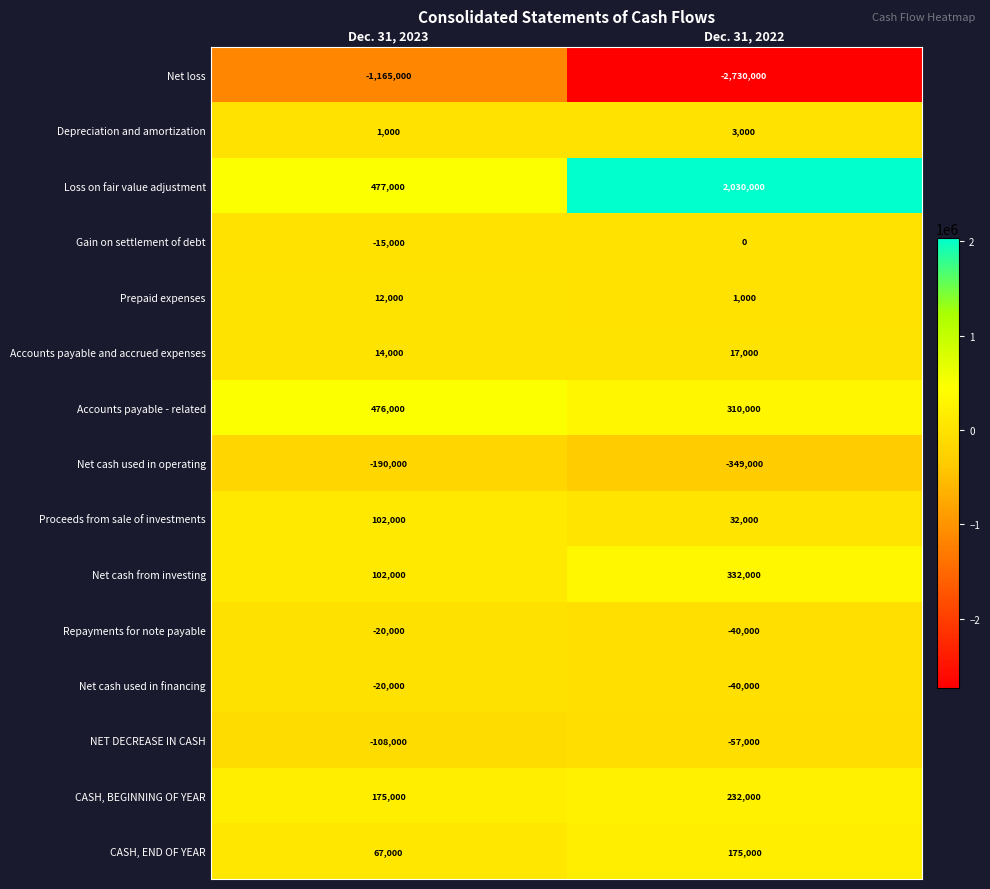

Between Dec. 31, 2023 and Dec. 31, 2022, which series saw the biggest shift?

Net loss